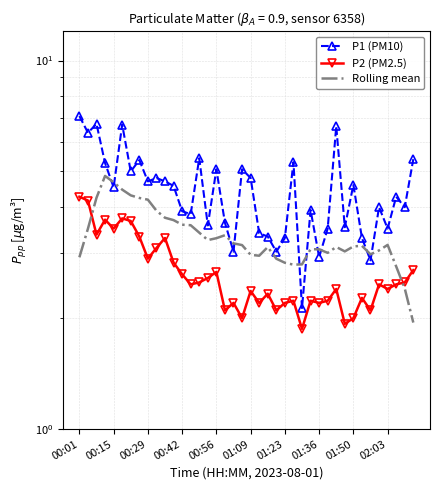

What position from the left is 01:36?

8